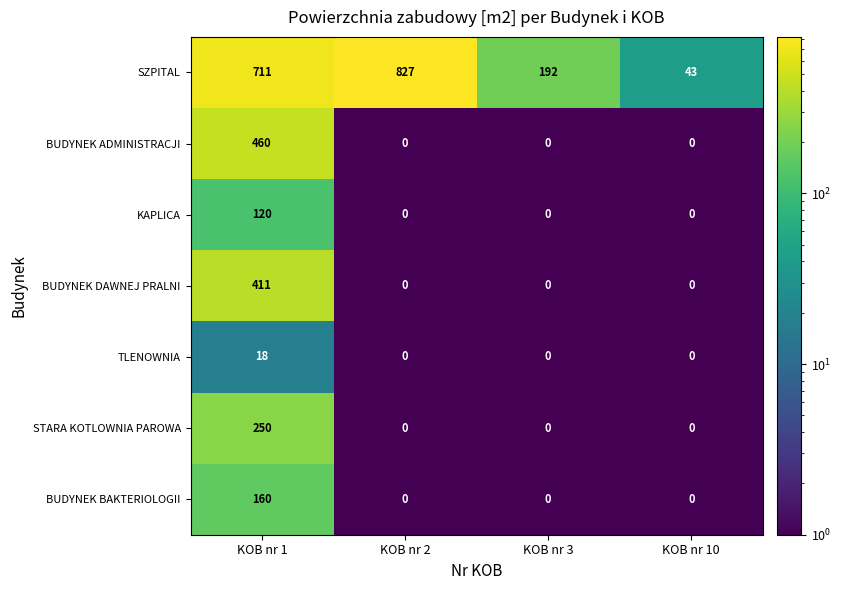

What is the sum of all TLENOWNIA values?

18